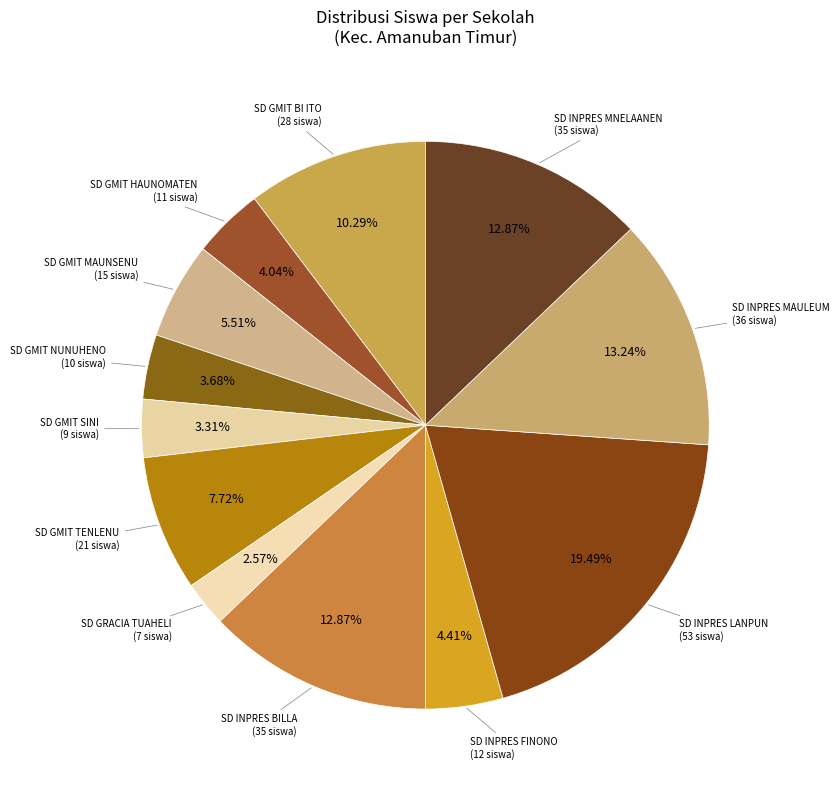

To the nearest percent, what is the difference between the largest and smallest slice percentages?

17%